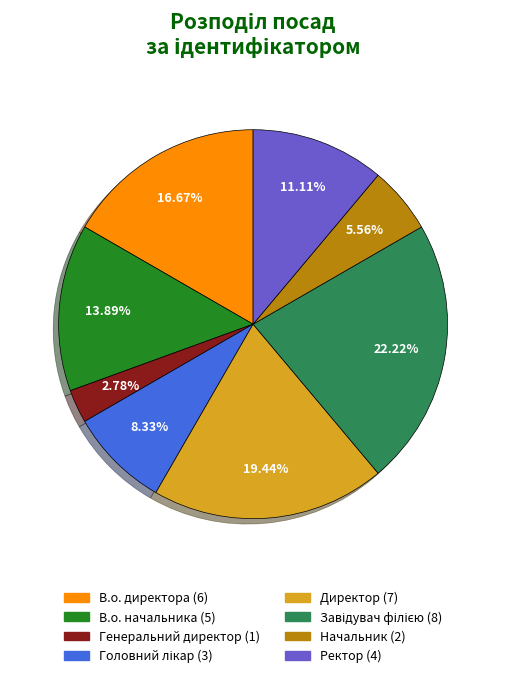

Which category has the smallest portion of the pie?

Генеральний директор